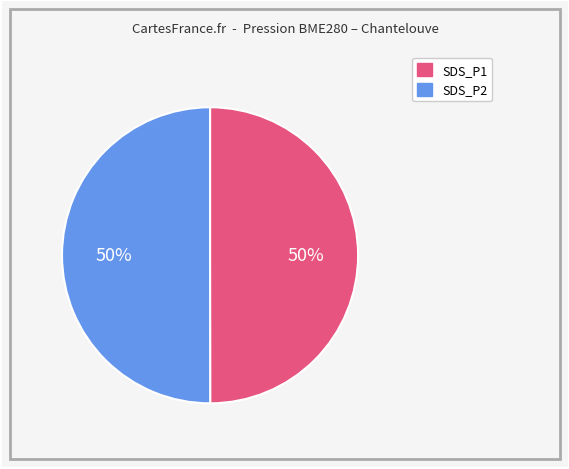

To the nearest percent, what is the average slice percentage?

50%